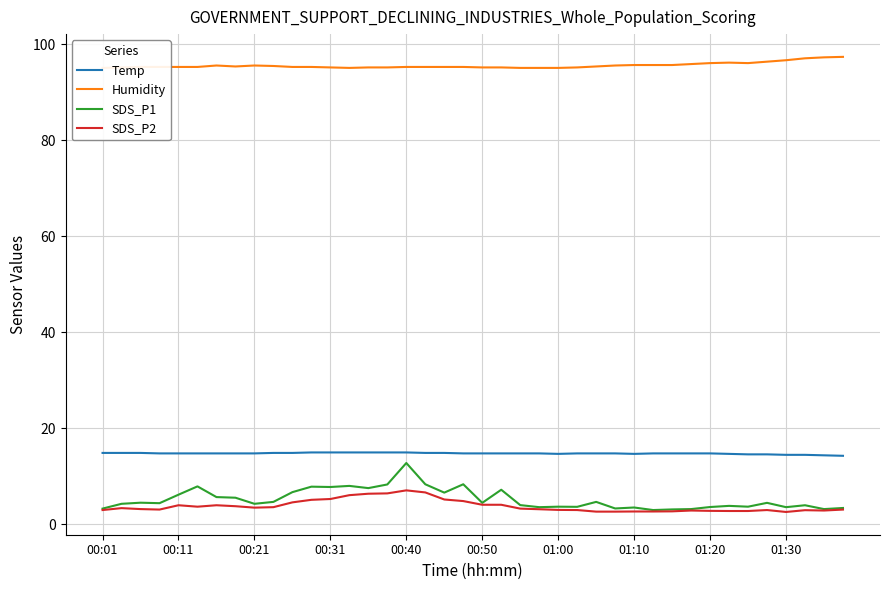

True or false: SDS_P2 has a value of 3.5 at 27.

False